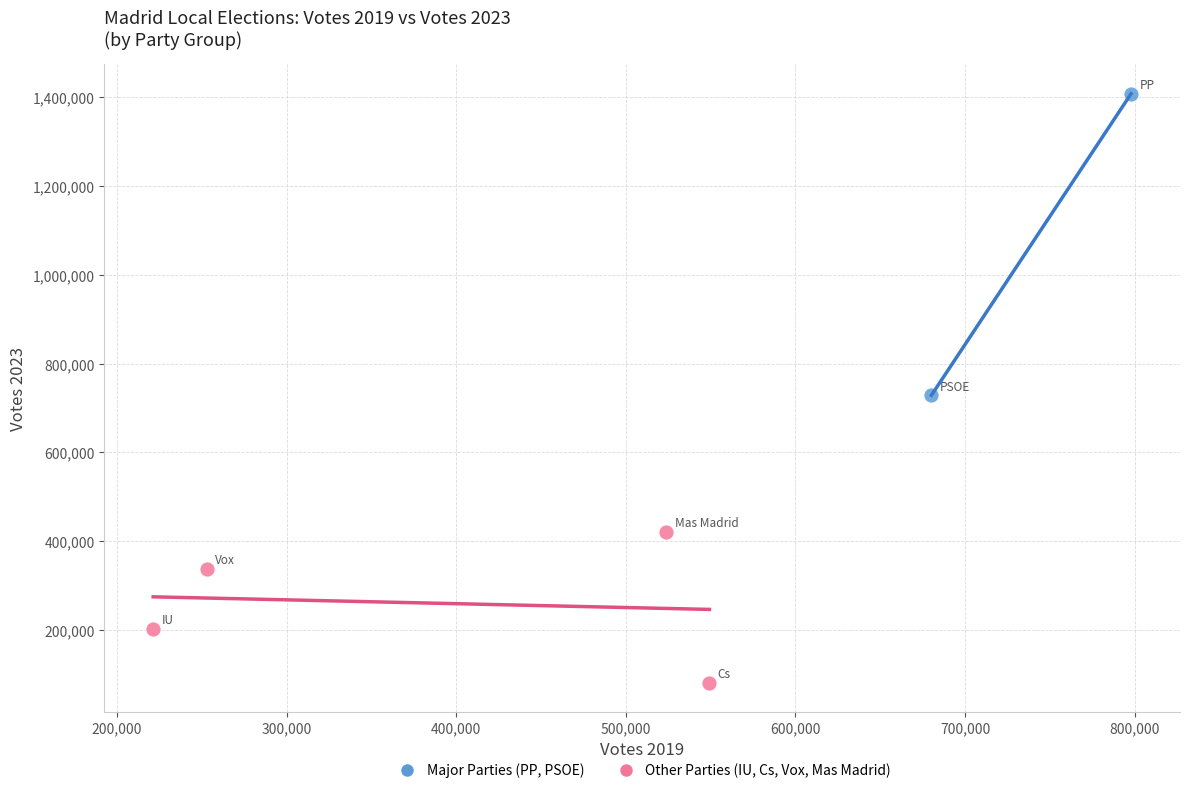

Which series reaches the maximum Y coordinate?

Major Parties (PP, PSOE)